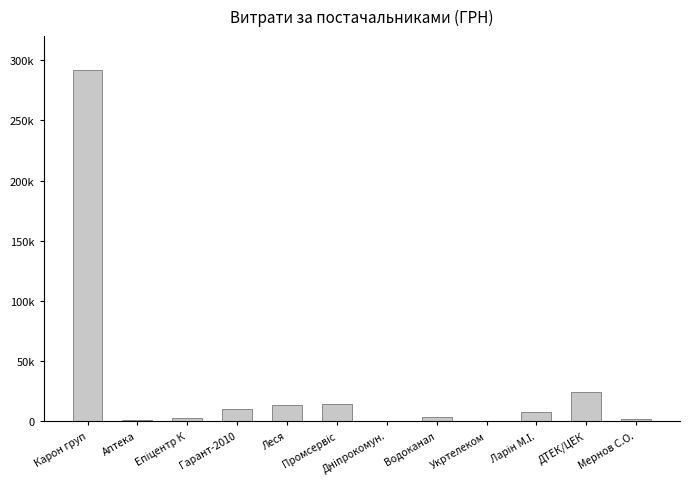

Rank the categories by value from lowest to highest.

Укртелеком, Дніпрокомун., Аптека, Мернов С.О., Епіцентр К, Водоканал, Ларін М.І., Гарант-2010, Леся, Промсервіс, ДТЕК/ЦЕК, Карон груп